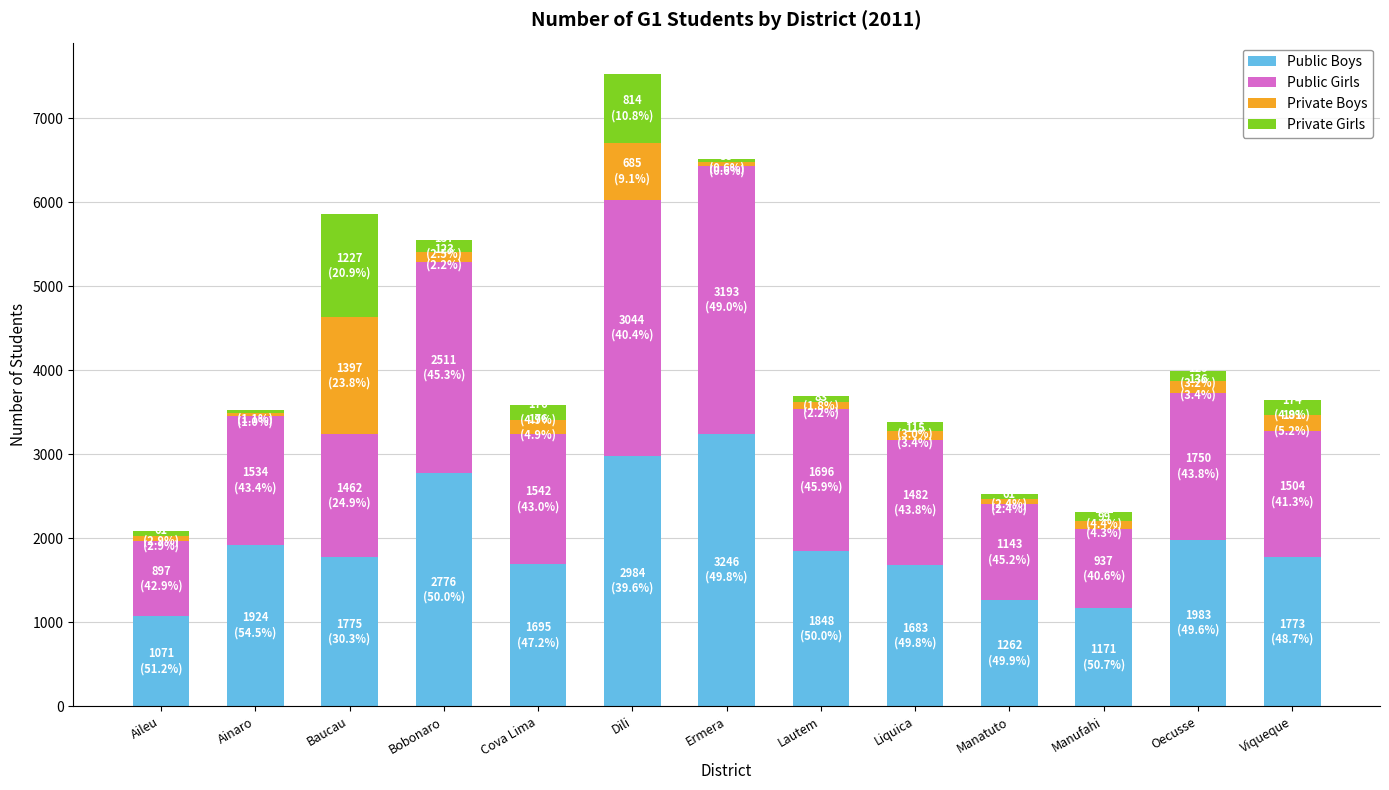

At which label does Public Boys reach its peak?

Ermera